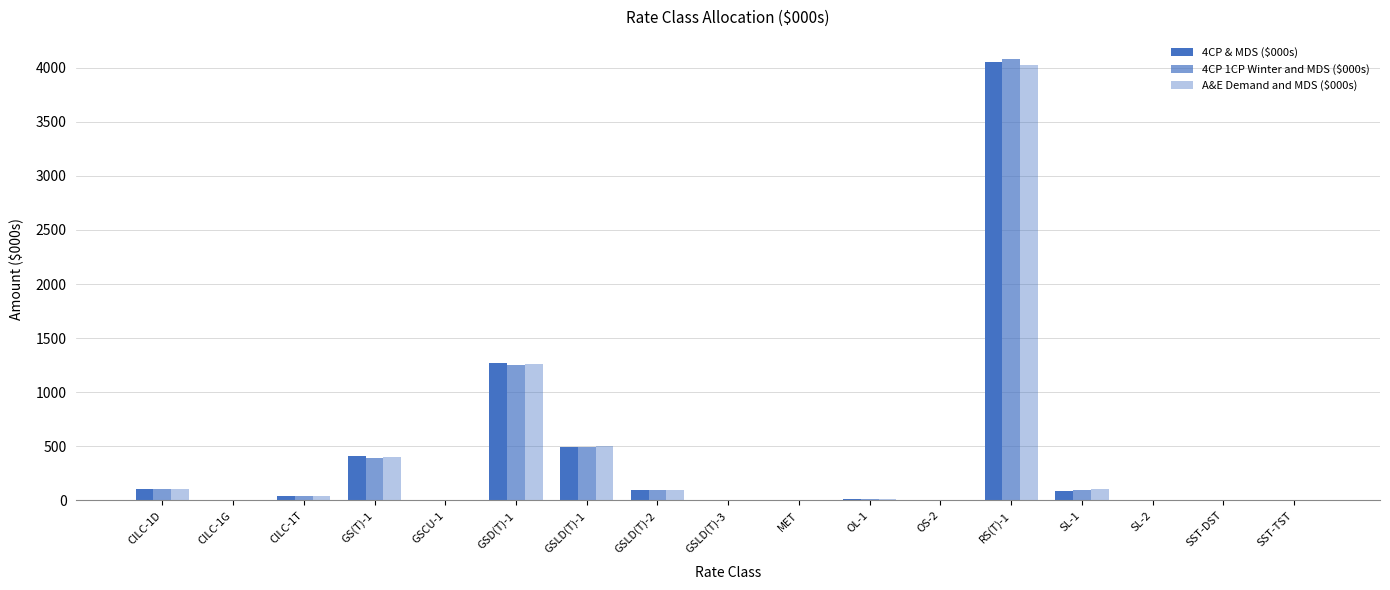

Is it true that A&E Demand and MDS ($000s) equals 11.5 at GSLD(T)-3?

False